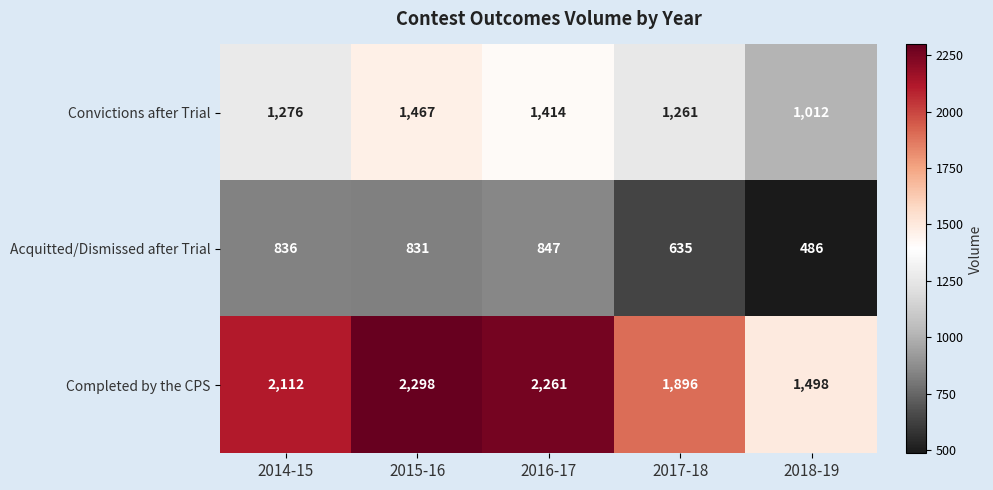

Reading left to right, transcribe all the data shown in this chart.

Convictions after Trial: 1276	1467	1414	1261	1012
Acquitted/Dismissed after Trial: 836	831	847	635	486
Completed by the CPS: 2112	2298	2261	1896	1498